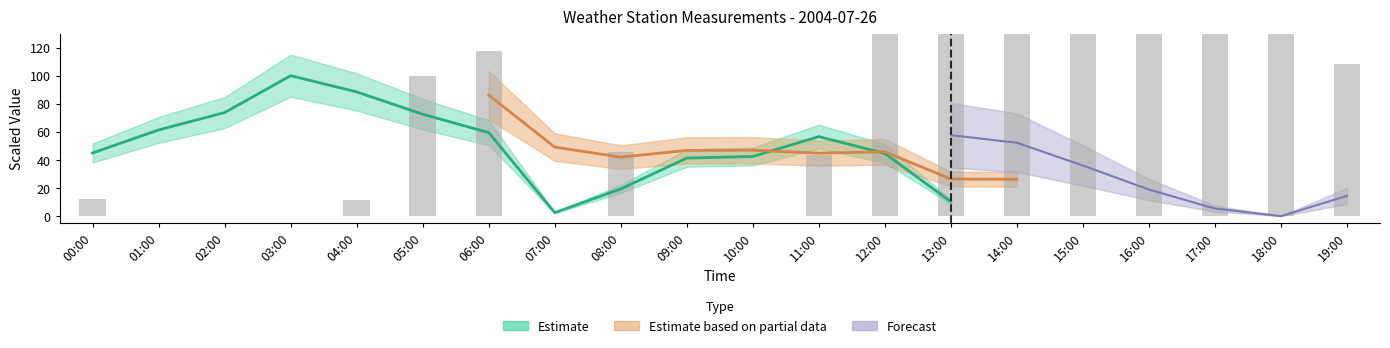

What position from the right is 04:00?

16